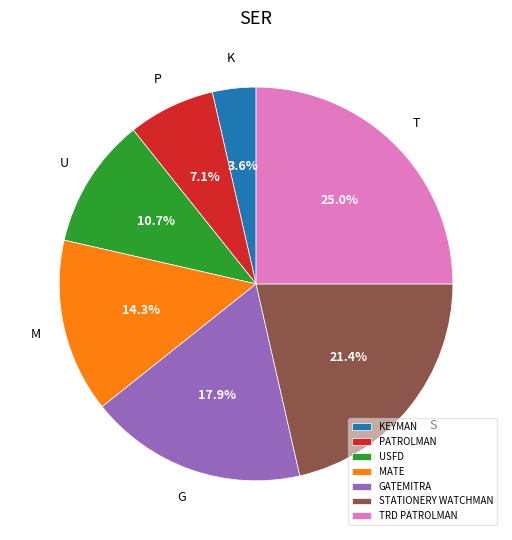

Combined, what portion of the pie is TRD PATROLMAN and KEYMAN?

28.6%